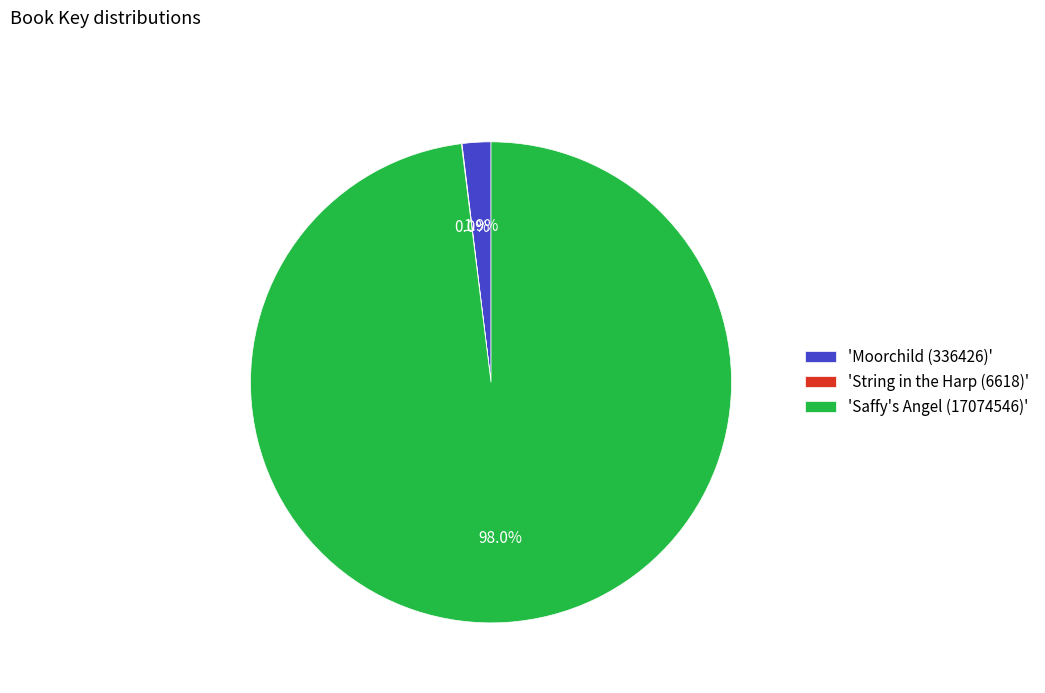

What is the largest slice in the pie chart?

'Saffy's Angel (17074546)'